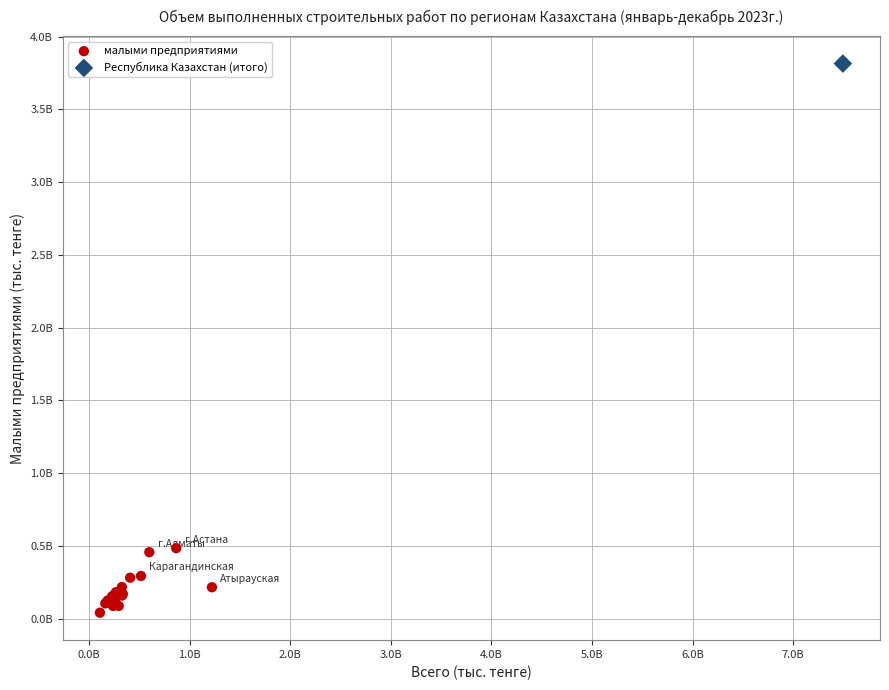

What are all the series names shown in the legend?

малыми предприятиями, Республика Казахстан (итого)